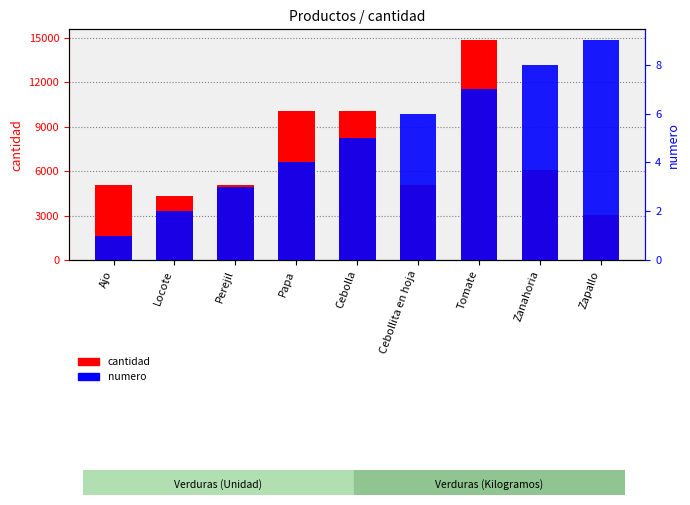

What position from the left is Cebollita en hoja?

6